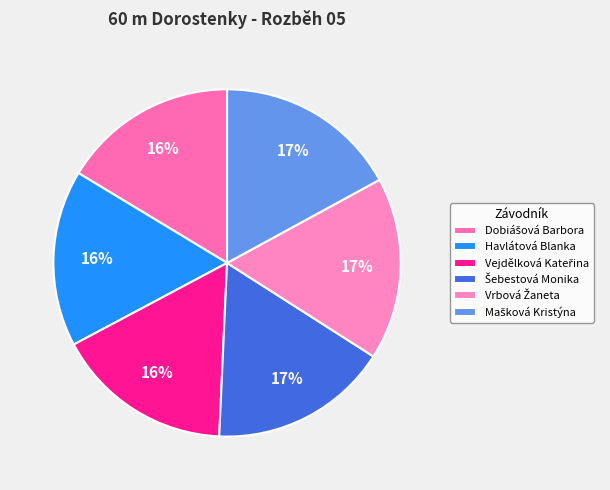

How many slices are in this pie chart?

6